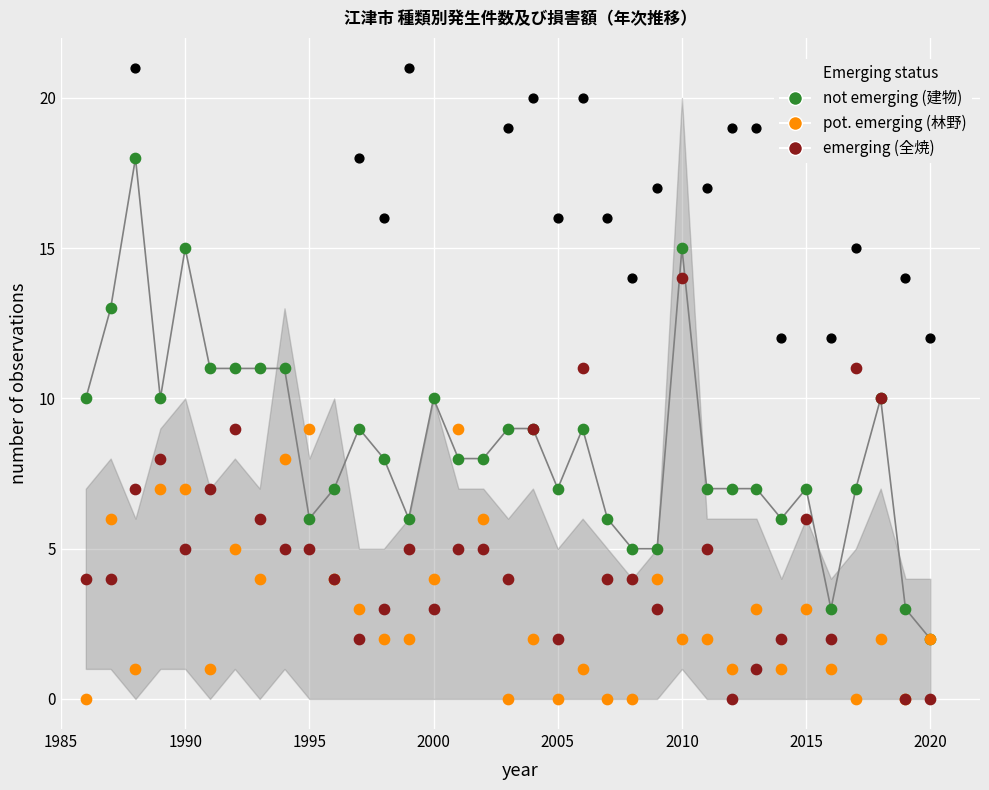

Which series contains the lowest Y value?

林野 (pot. emerging)